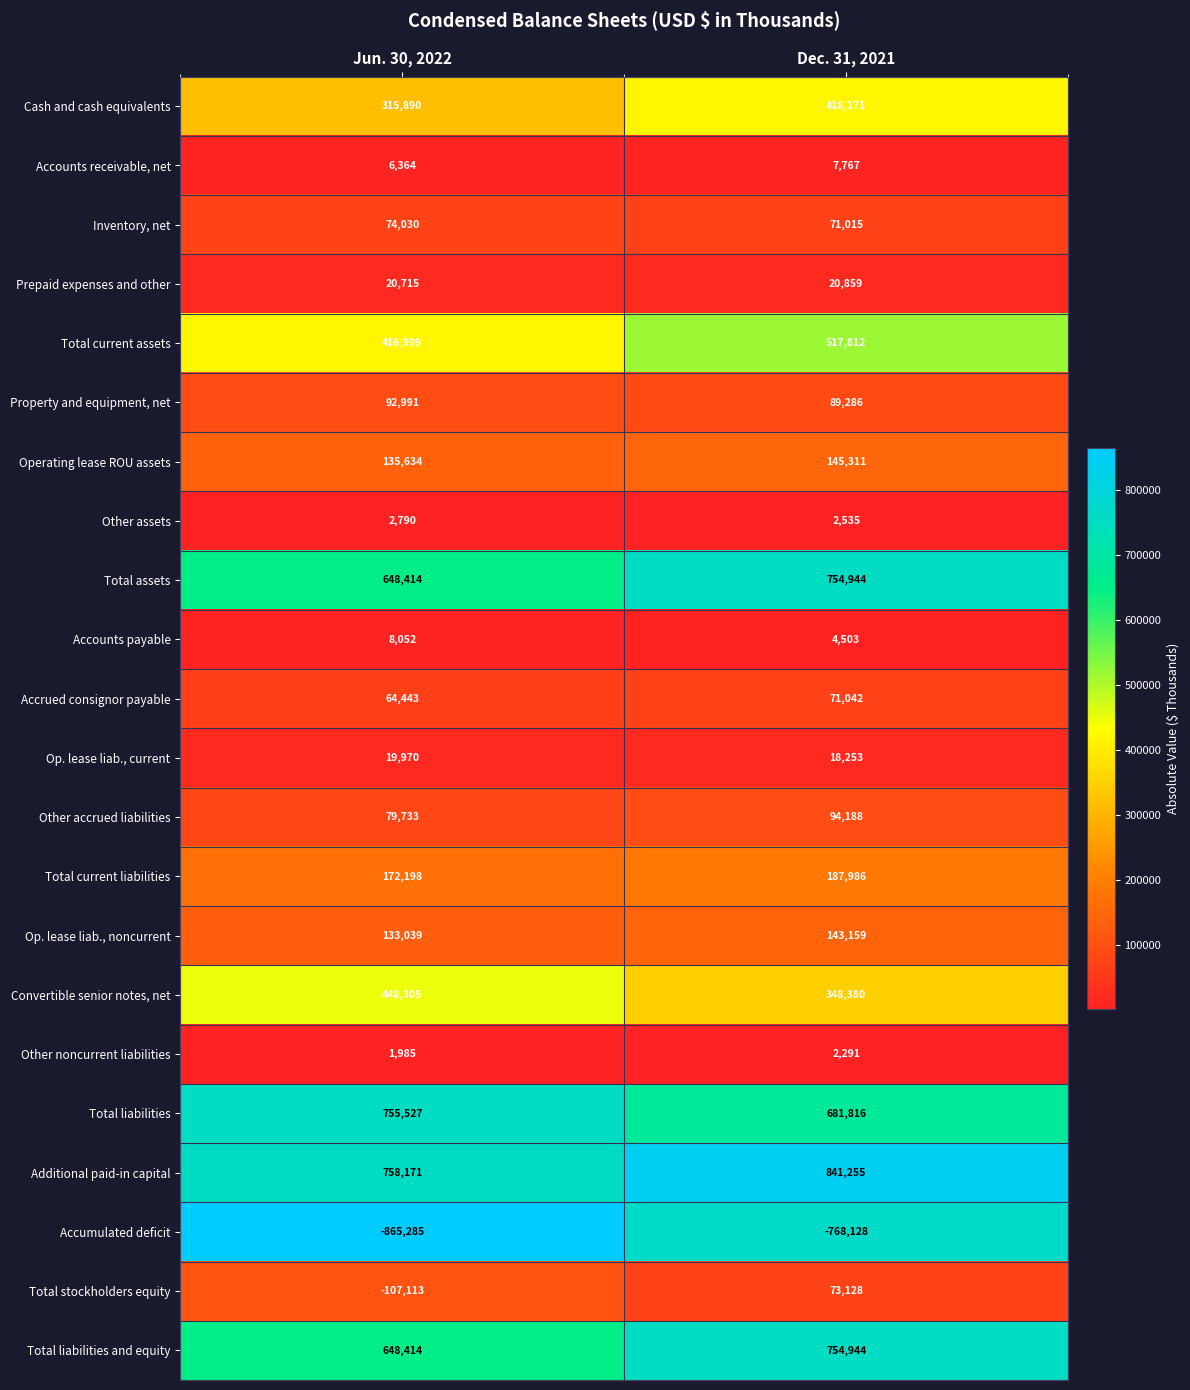

What is the minimum value shown in the chart?

-865285